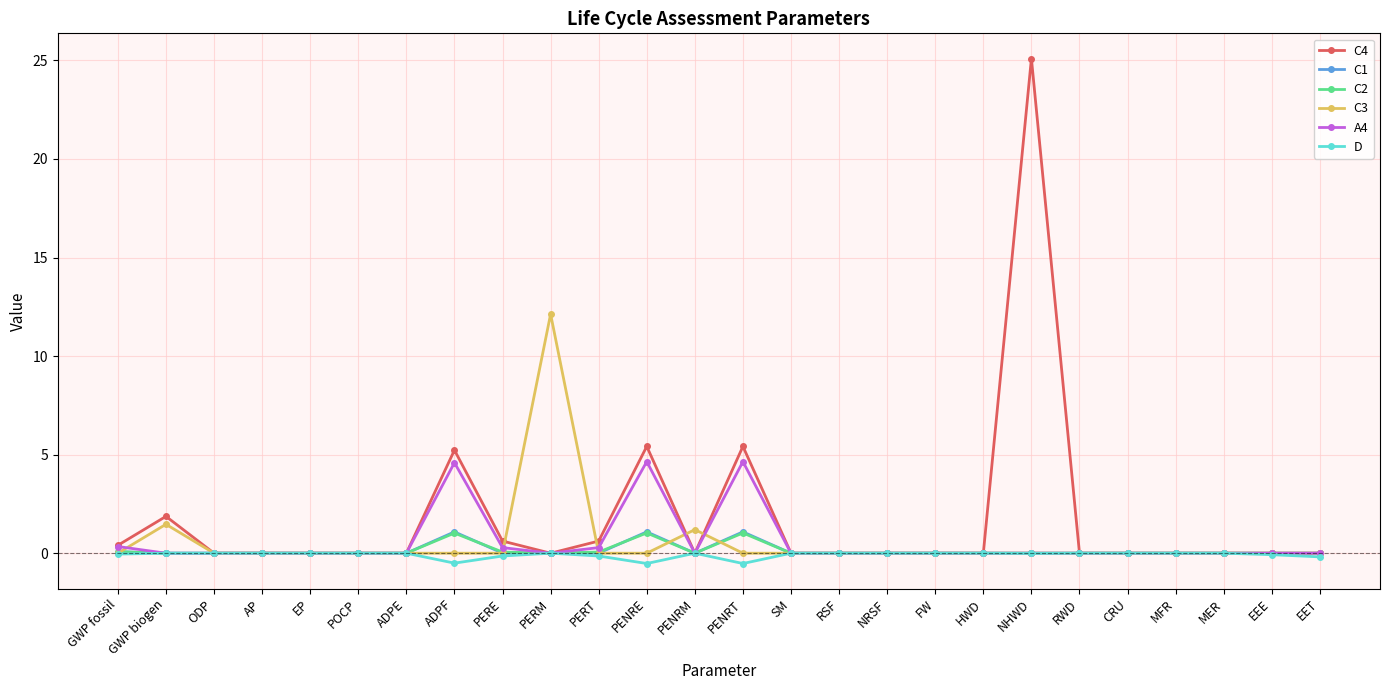

The C3 series shows 6.0 at GWP fossil. True or false?

False